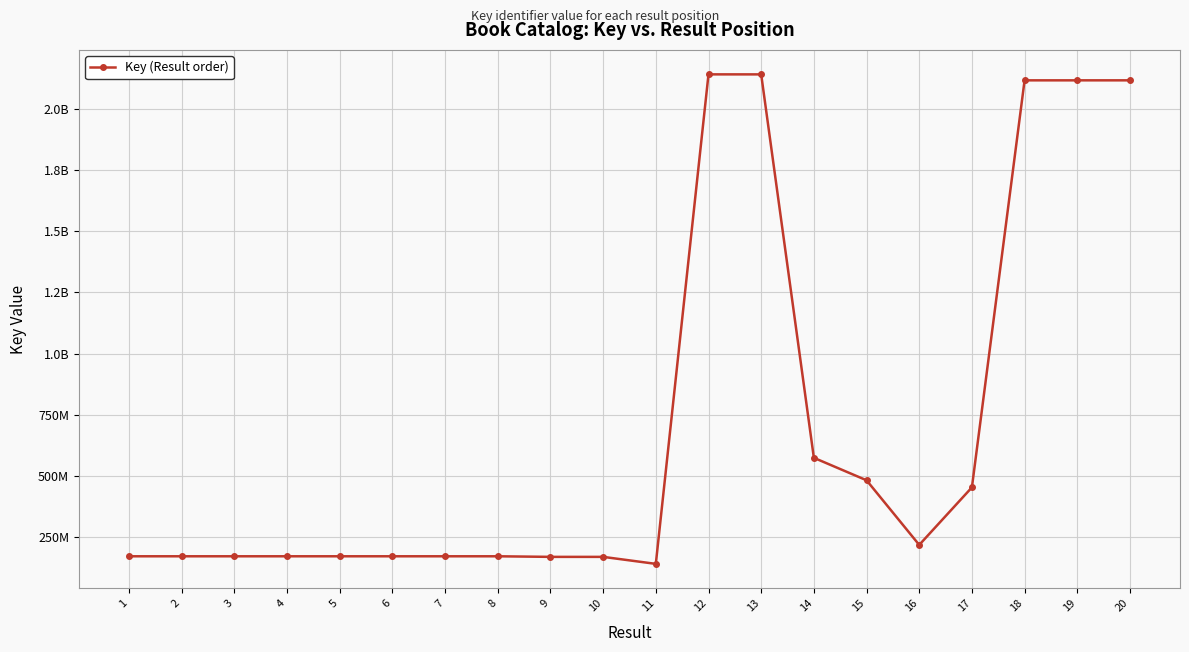

Does the chart have visible grid lines?

Yes